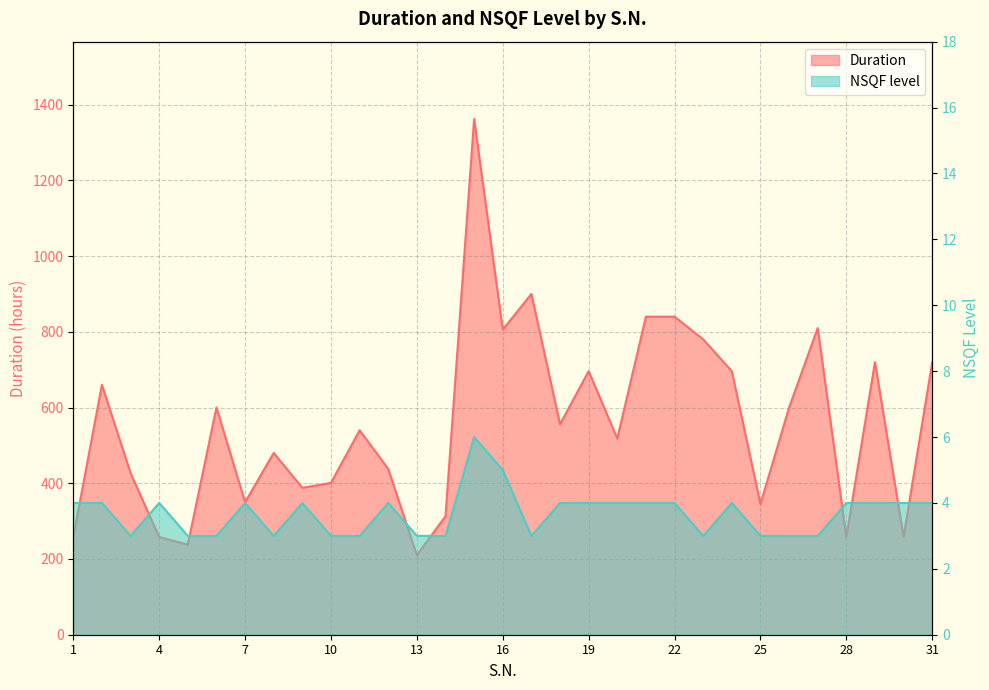

How many distinct data groups are displayed?

2